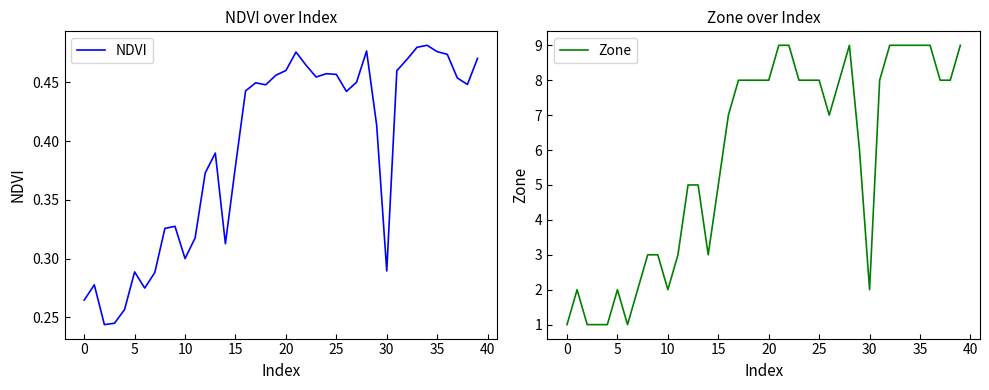

Is this an area chart (filled region under the line)?

No